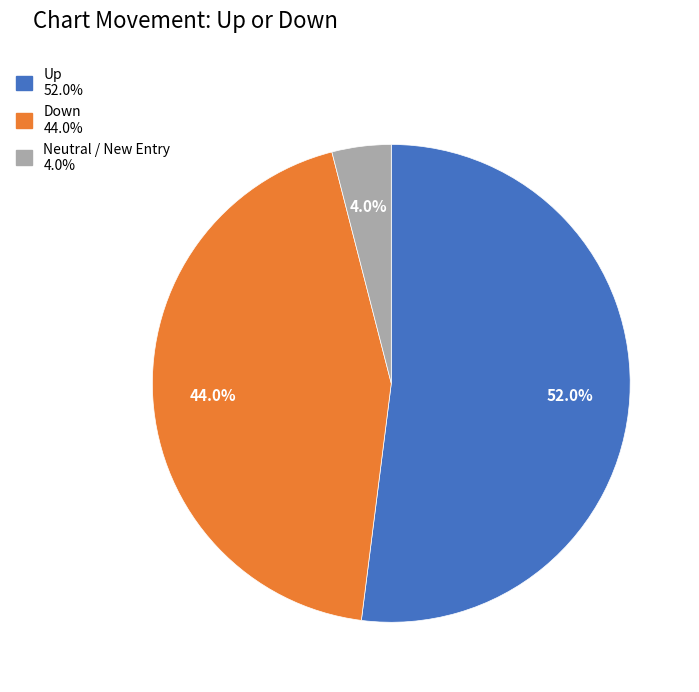

Is there any slice that represents more than half of the pie?

Yes